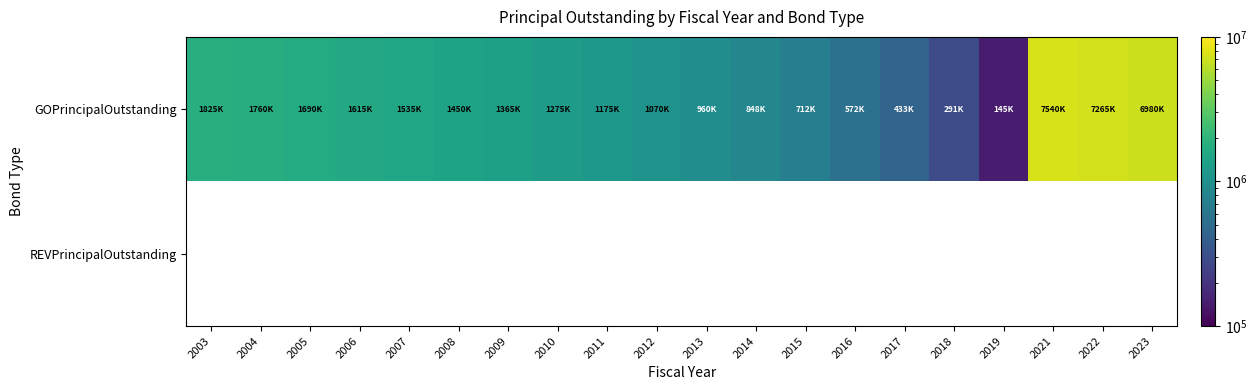

Which series has the largest total across all categories?

GOPrincipalOutstanding